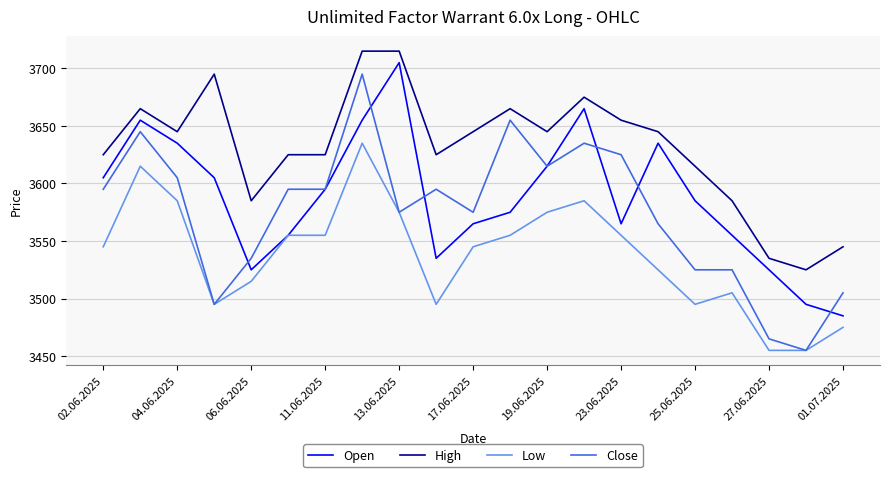

Which series has the largest total across all categories?

High